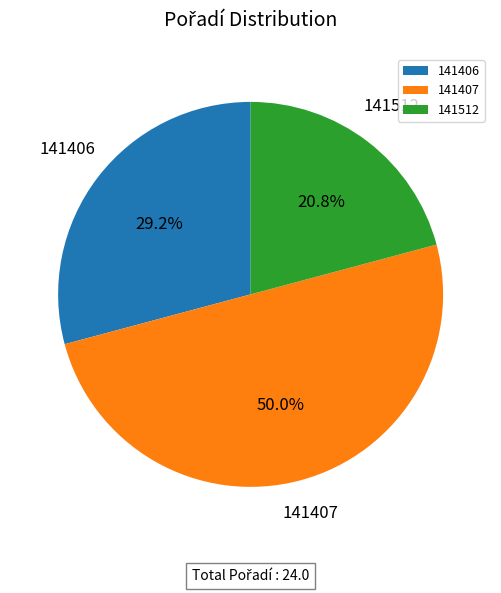

To the nearest percent, what is the average slice percentage?

33%